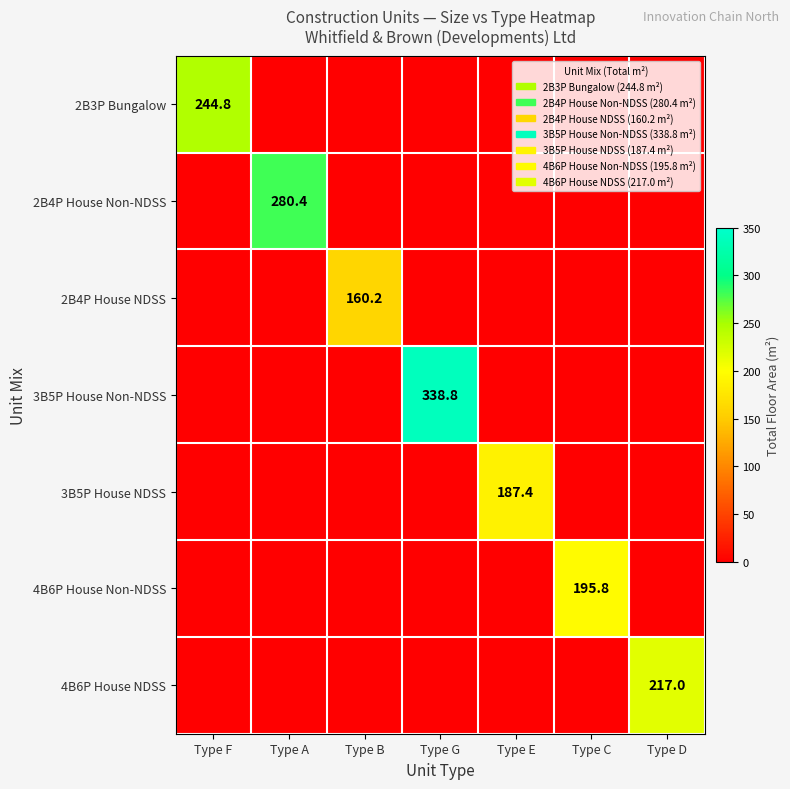

True or false: 4B6P House NDSS has a value of 140.4 at Type D.

False